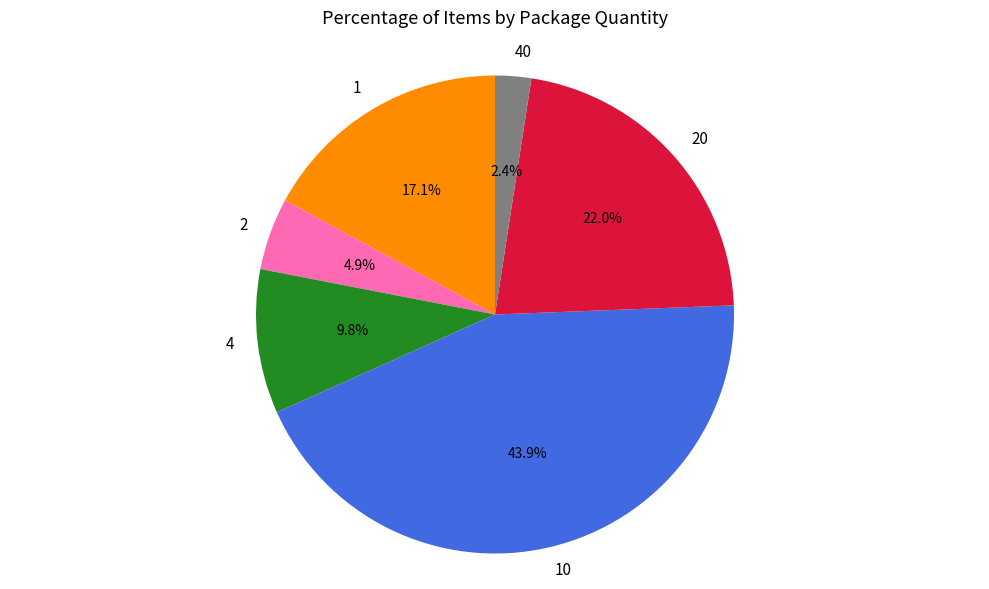

Rank the categories by value from highest to lowest.

10, 20, 1, 4, 2, 40